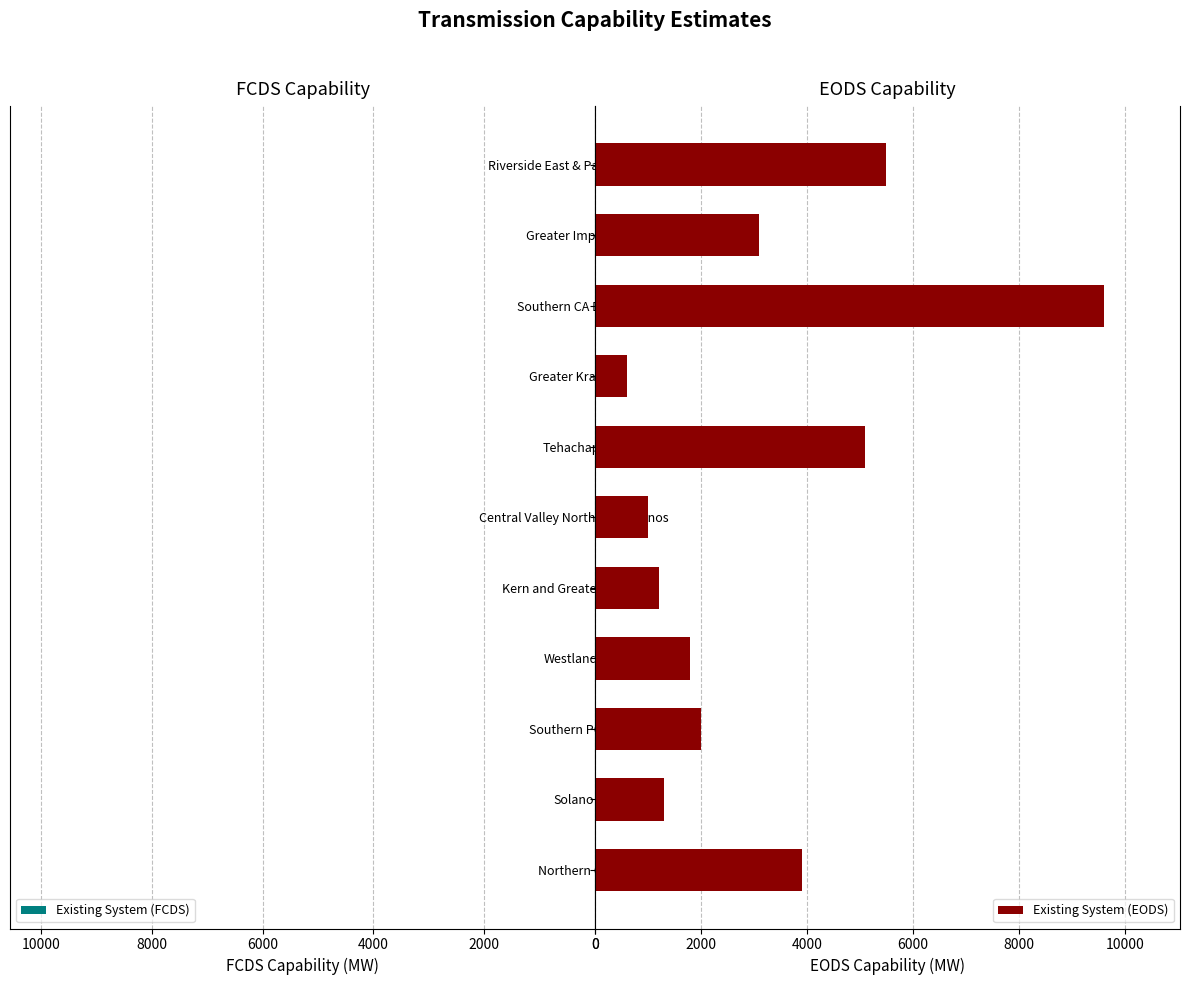

The Existing System (EODS) series shows 1055 at Greater Imperial. True or false?

False